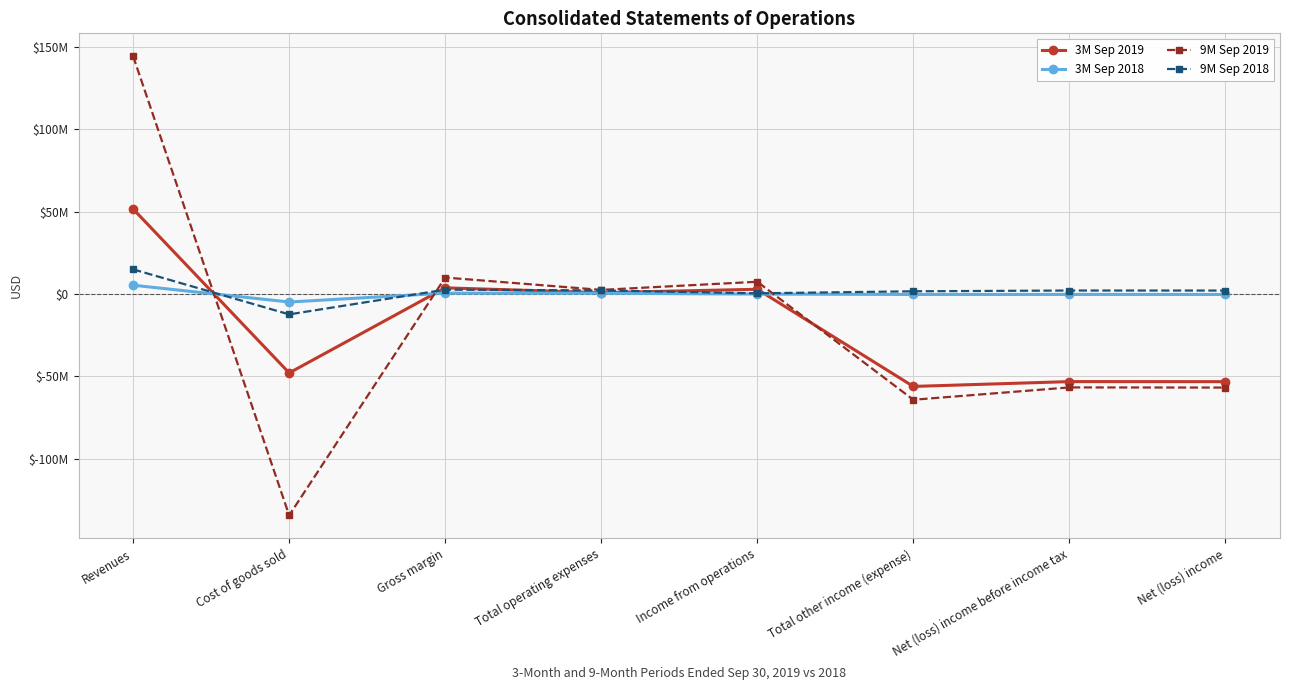

Between Cost of goods sold and Net (loss) income before income tax, which series saw the biggest shift?

9M Sep 2019